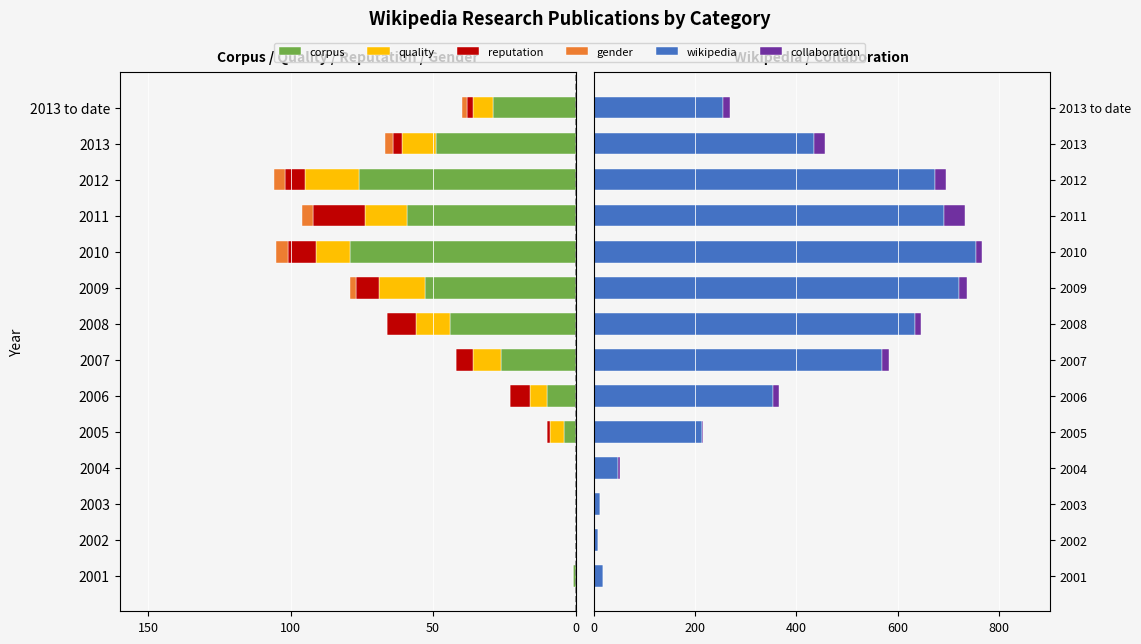

What is the average value of the collaboration series?

12